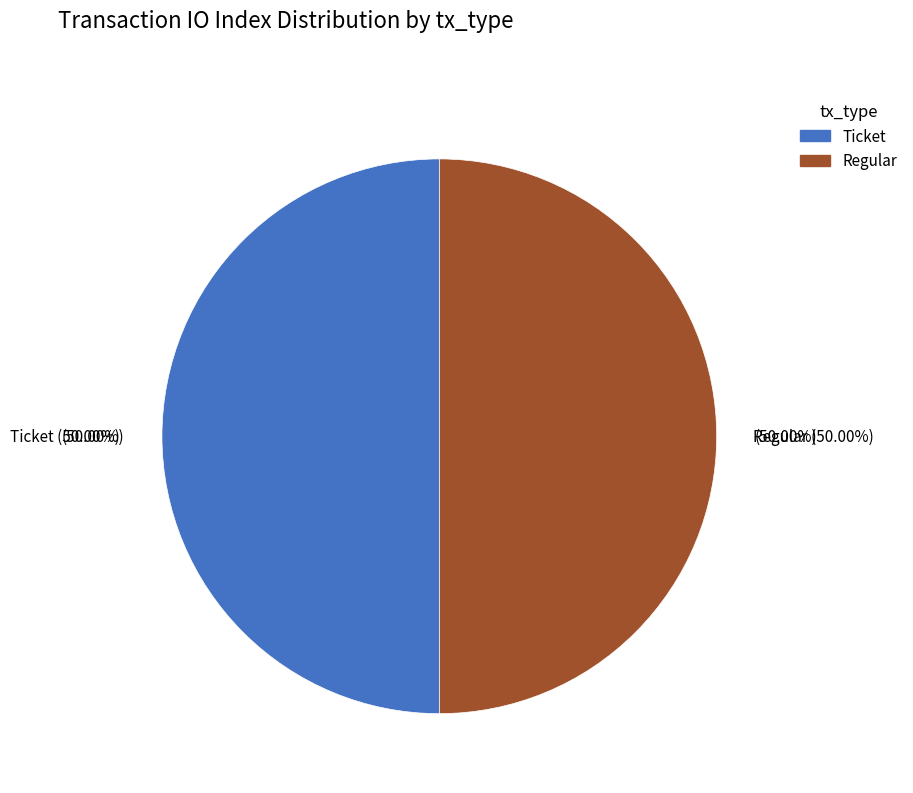

Do Ticket and Regular together represent more than half of the pie?

Yes